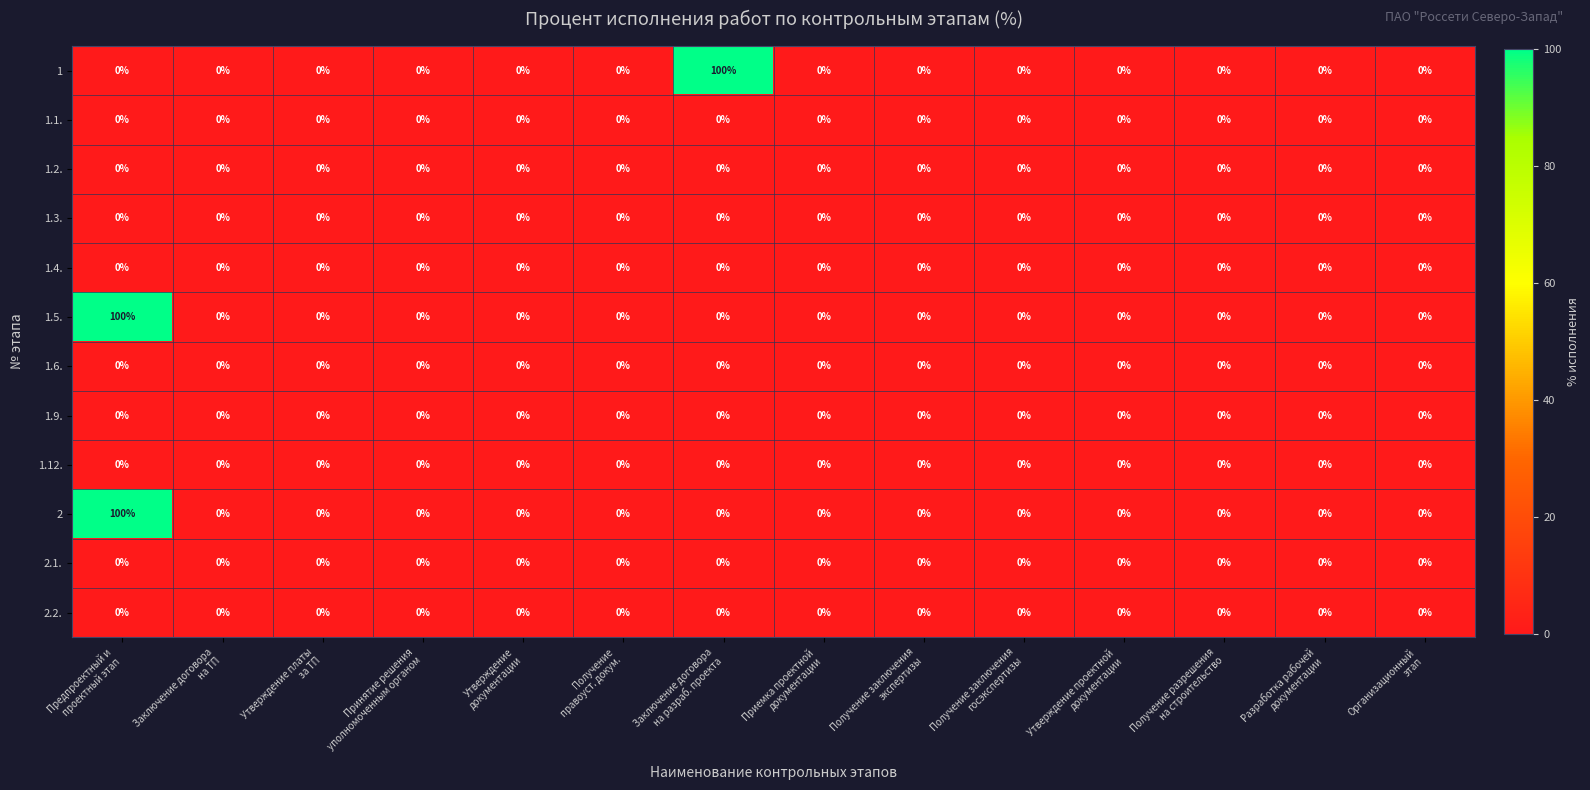

What is the difference between the maximum and minimum values in the 1.5. series?

100